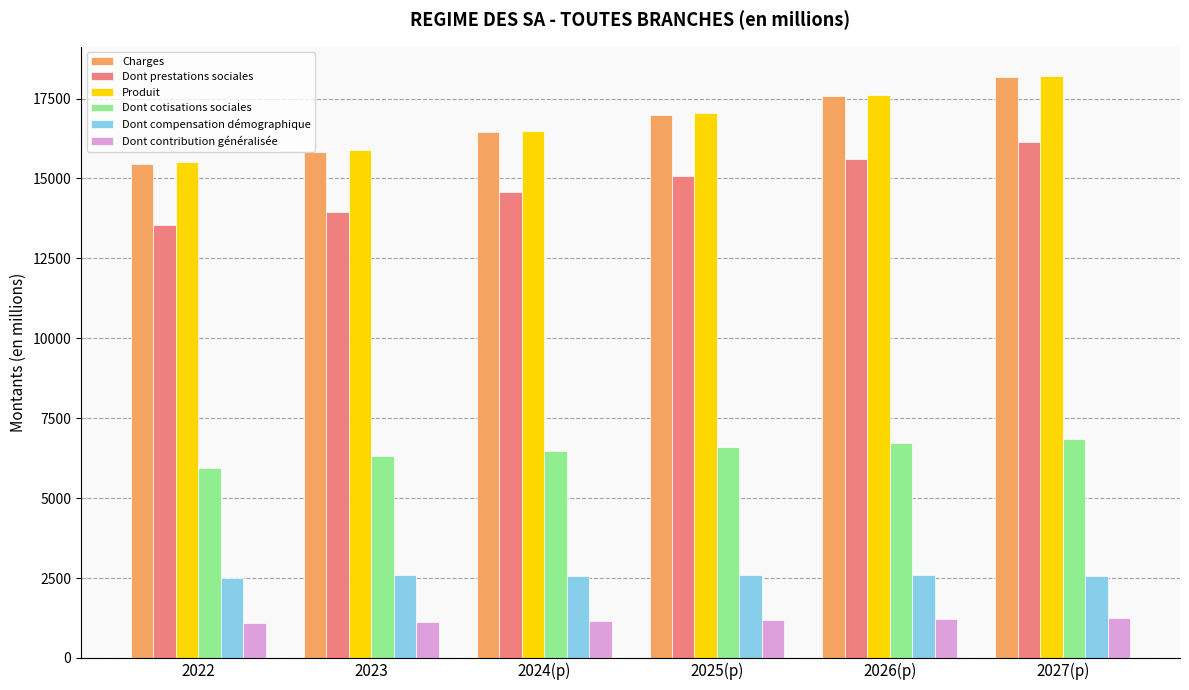

What are all the series names shown in the legend?

Charges, Dont prestations sociales, Produit, Dont cotisations sociales, Dont compensation démographique, Dont contribution généralisée